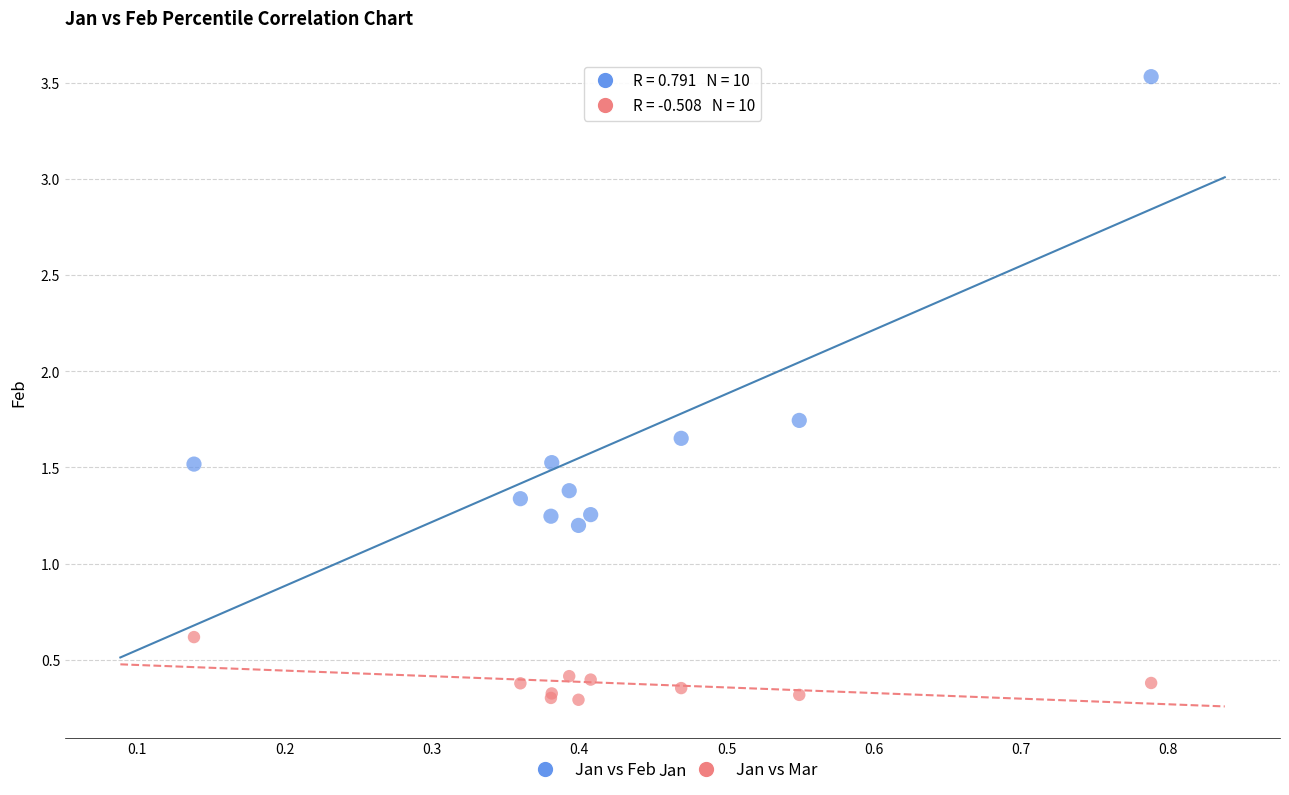

Which series reaches the minimum Y coordinate?

Jan vs Mar